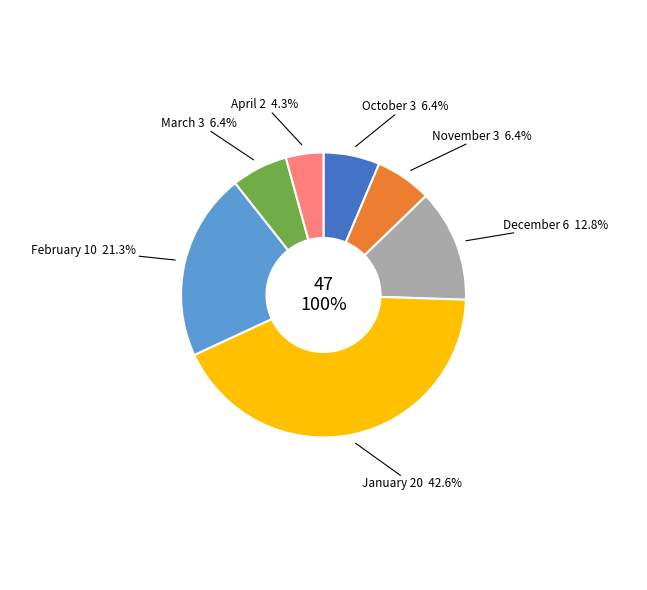

Rank the categories by value from highest to lowest.

January, February, December, October, November, March, April